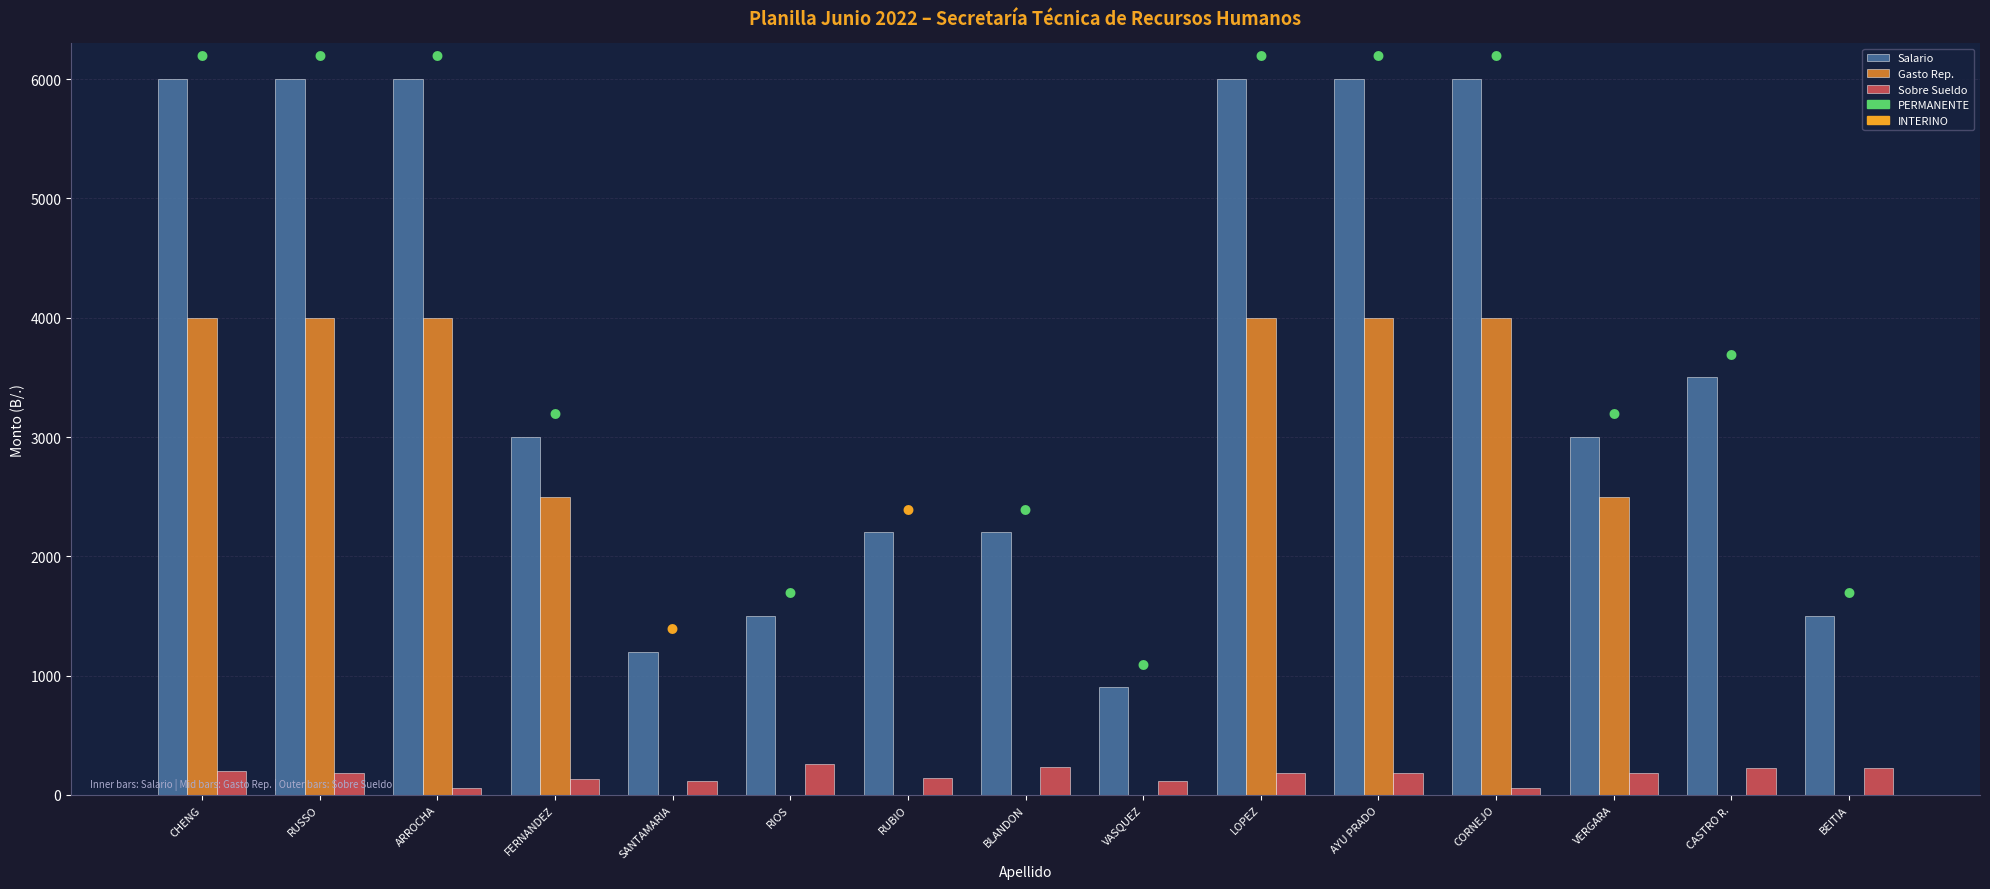

Which series has the largest total across all categories?

Salario